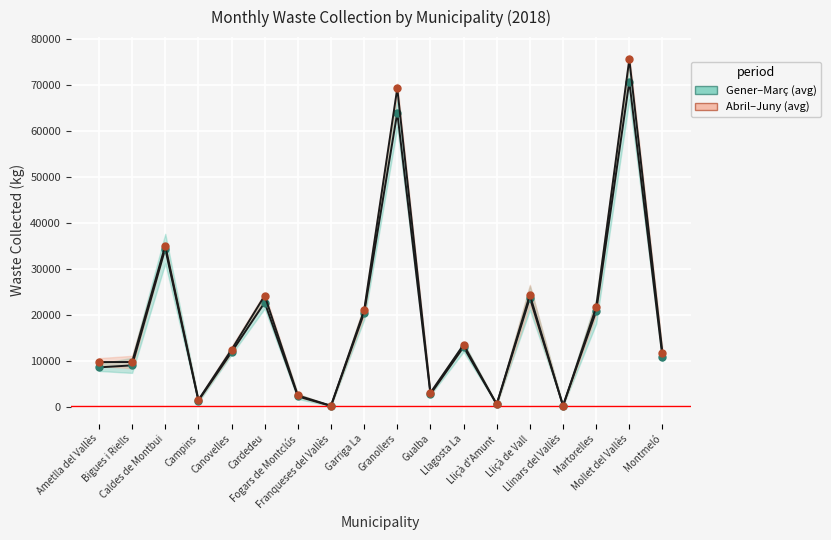

Reading left to right, extract all data points from this chart.

Gener–Març (avg): Ametlla del Vallès=8533.0	Bigues i Riells=8967.9	Caldes de Montbui=34399.3	Campins=1289.2	Canovelles=11851.2	Cardedeu=22659.9	Fogars de Montclús=2202.1	Franqueses del Vallès=137.5	Garriga La=20399.0	Granollers=64012.7	Gualba=2692.3	Llagosta La=12964.5	Lliçà d'Amunt=473.5	Lliçà de Vall=23673.4	Llinars del Vallès=202.8	Martorelles=20730.5	Mollet del Vallès=70784.3	Montmeló=10743.1
Abril–Juny (avg): Ametlla del Vallès=9686.3	Bigues i Riells=9696.4	Caldes de Montbui=35047.8	Campins=1428.9	Canovelles=12385.5	Cardedeu=24169.0	Fogars de Montclús=2415.0	Franqueses del Vallès=176.5	Garriga La=20947.4	Granollers=69321.4	Gualba=3003.8	Llagosta La=13470.5	Lliçà d'Amunt=517.4	Lliçà de Vall=24324.7	Llinars del Vallès=139.6	Martorelles=21601.9	Mollet del Vallès=75633.9	Montmeló=11684.3